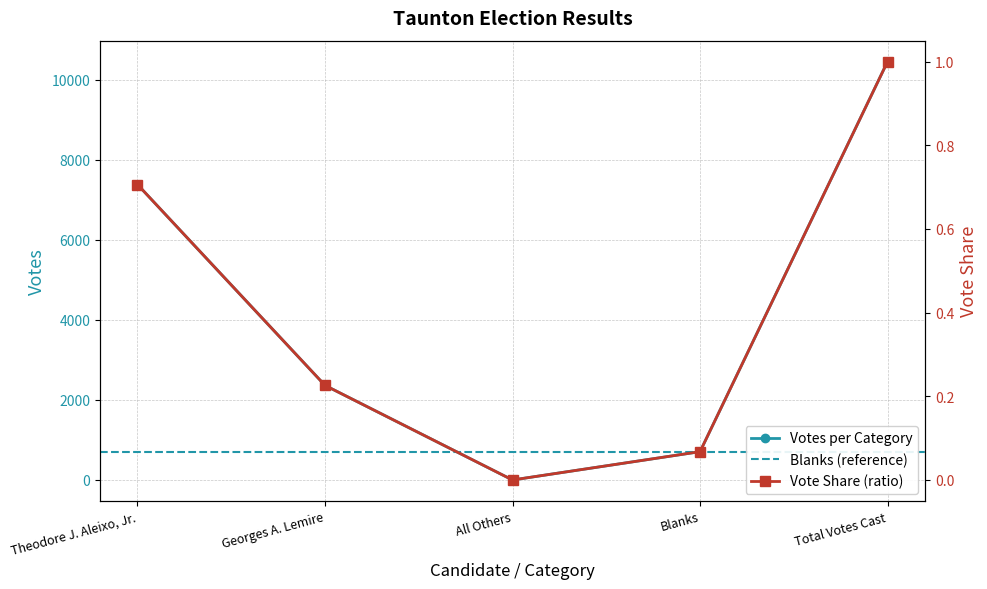

Rank the categories by value from highest to lowest.

Total Votes Cast, Theodore J. Aleixo, Jr., Georges A. Lemire, Blanks, All Others